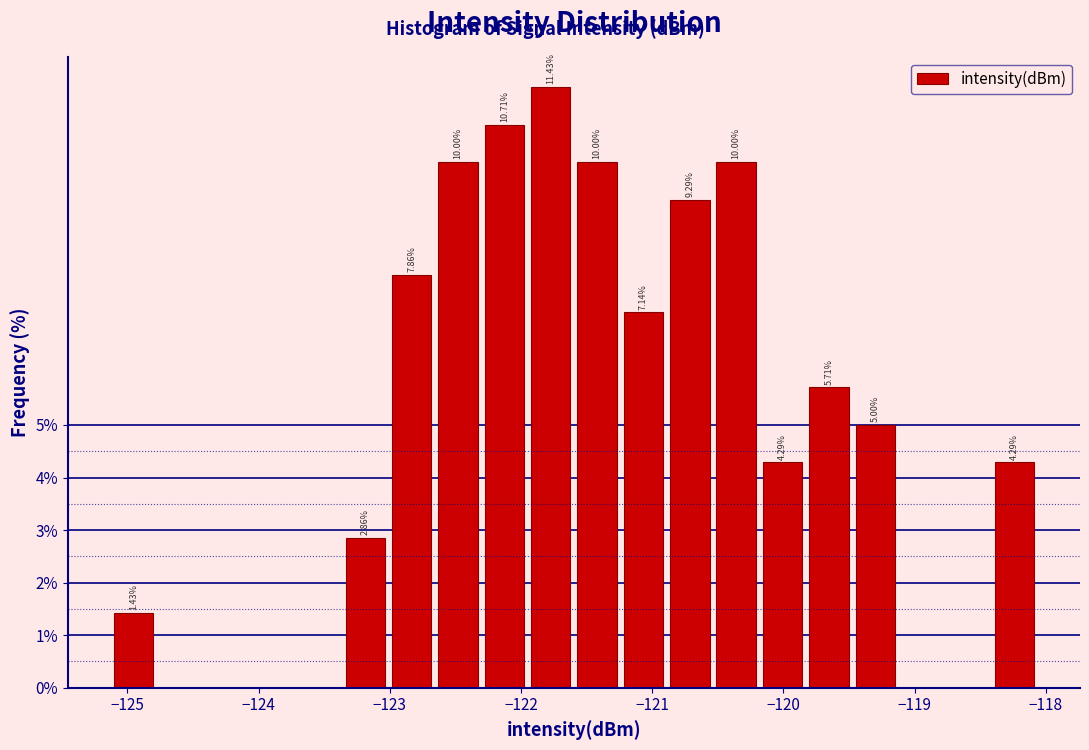

Read against the x-axis, roughly where is the centre of the tallest bar?

-121.8